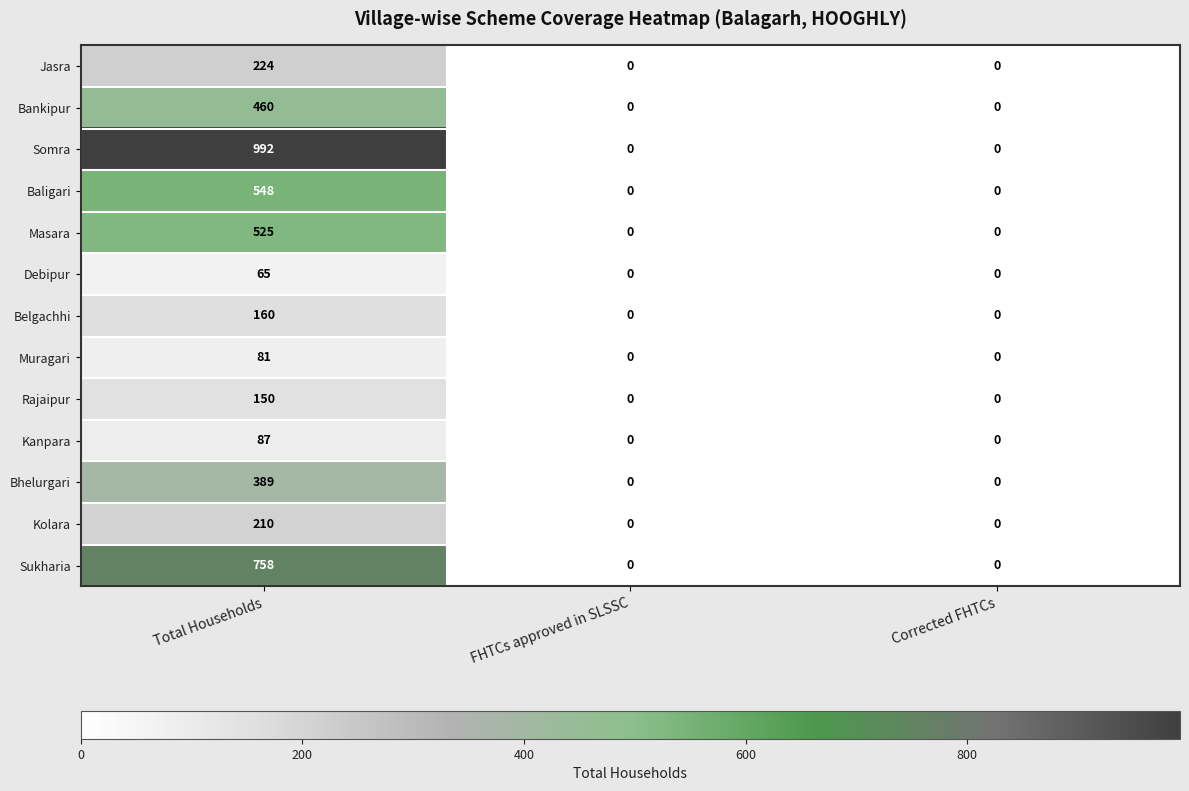

Which series changed the most between Total Households and Corrected FHTCs?

Somra